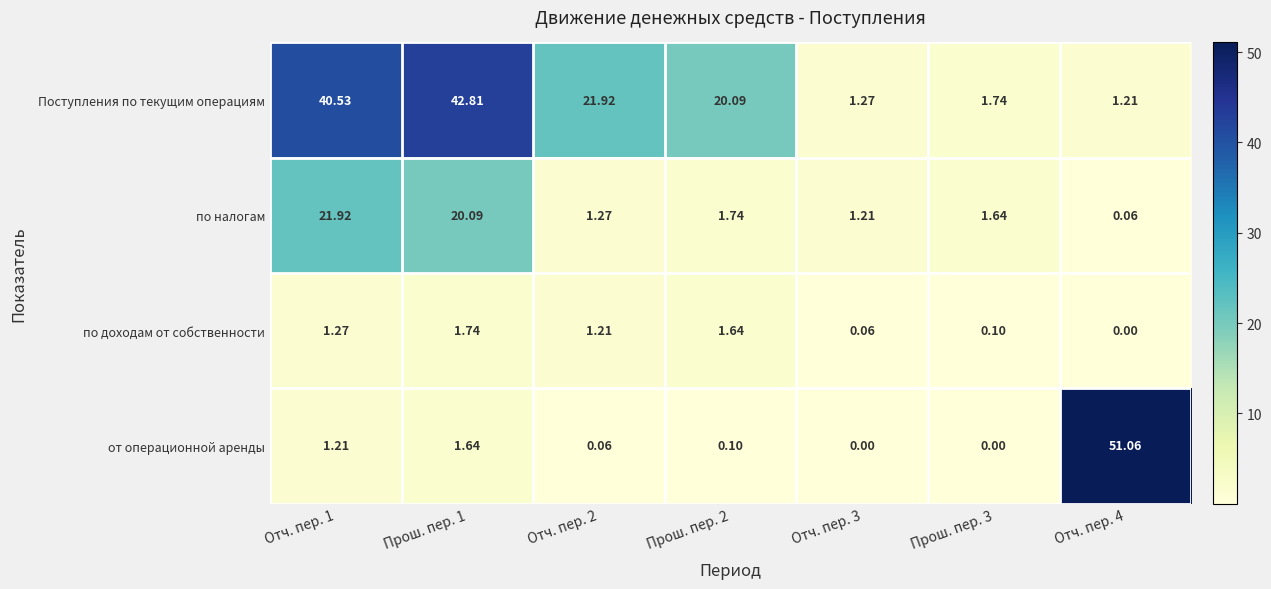

Is the value of от операционной аренды at Прош. пер. 1 greater than the value of Поступления по текущим операциям at Отч. пер. 3?

Yes